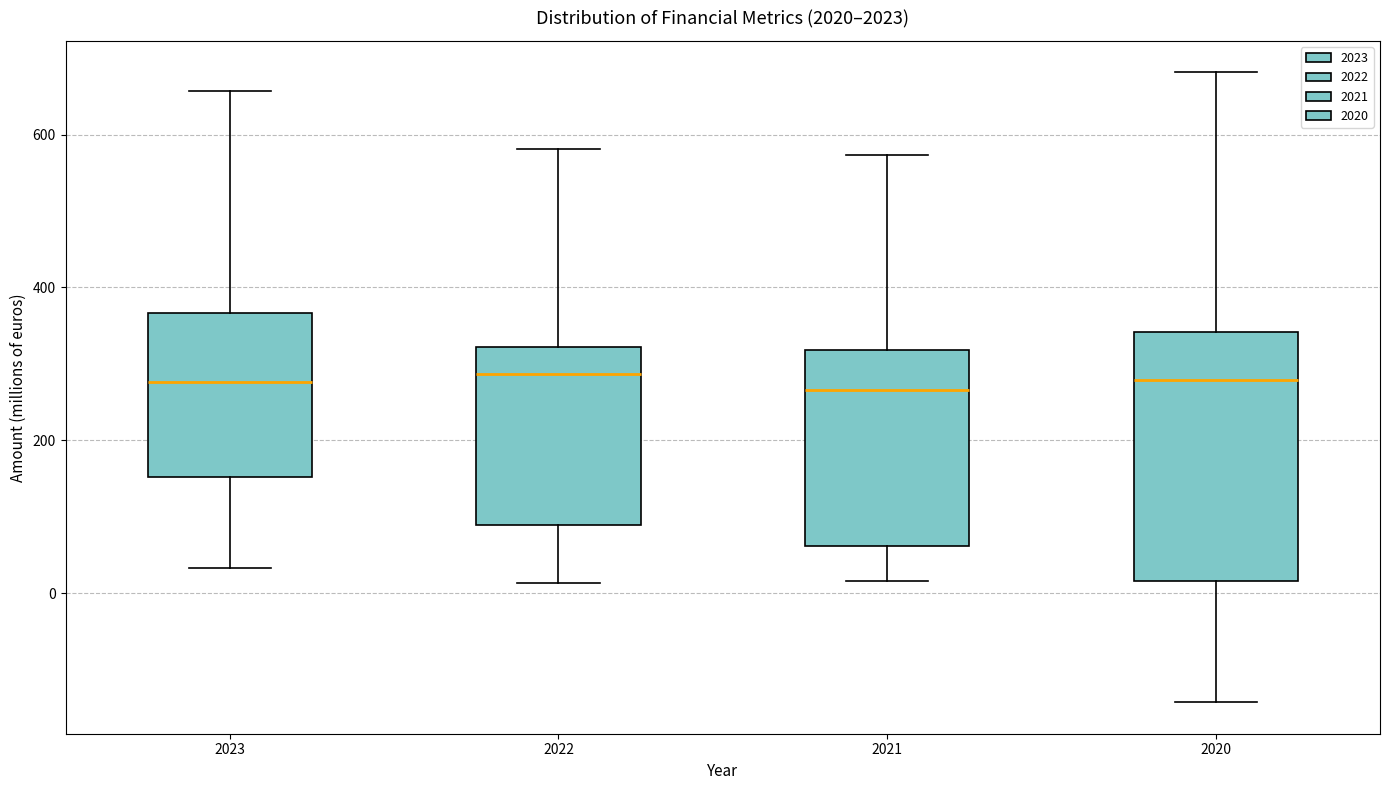

Reading left to right, read every box against the y-axis: the position of its median line, the range the box covers, and the ends of its whiskers. The values are not printed on the chart, so give them approximately, as read against the axis.

2023: median 280, box 160 to 360, whiskers 40 to 660
2022: median 280, box 80 to 320, whiskers 20 to 580
2021: median 260, box 60 to 320, whiskers 20 to 580
2020: median 280, box 20 to 340, whiskers -140 to 680